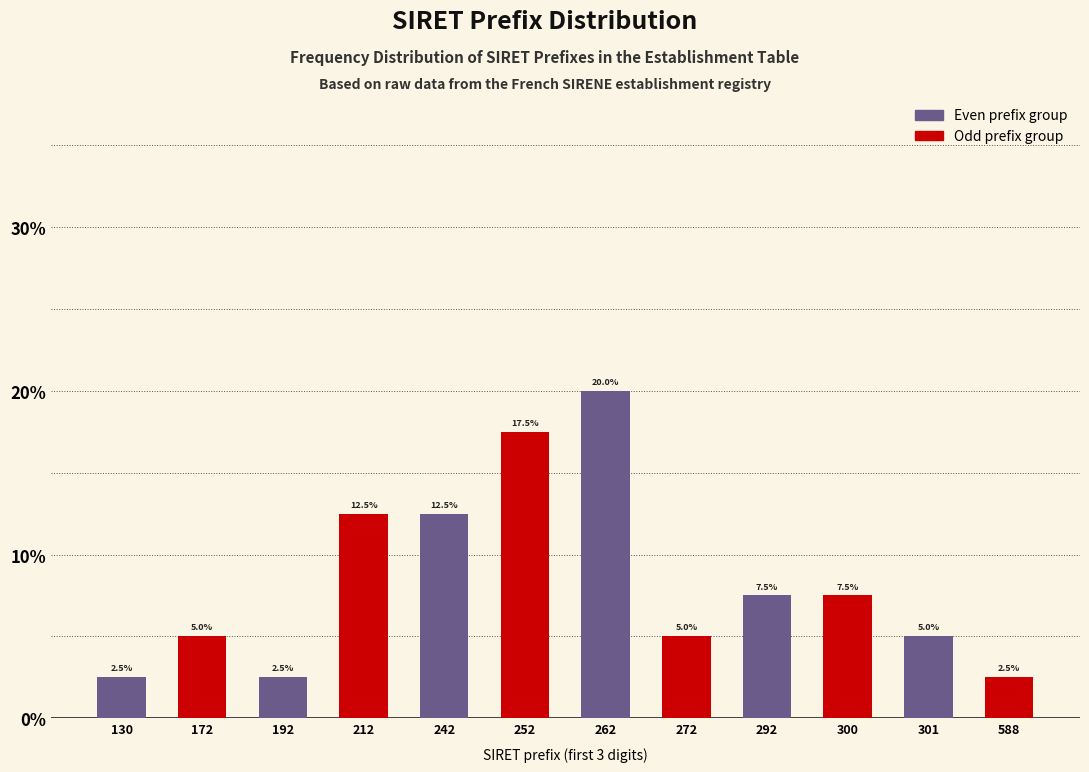

What is the average value of the Odd prefix group series?

8.3